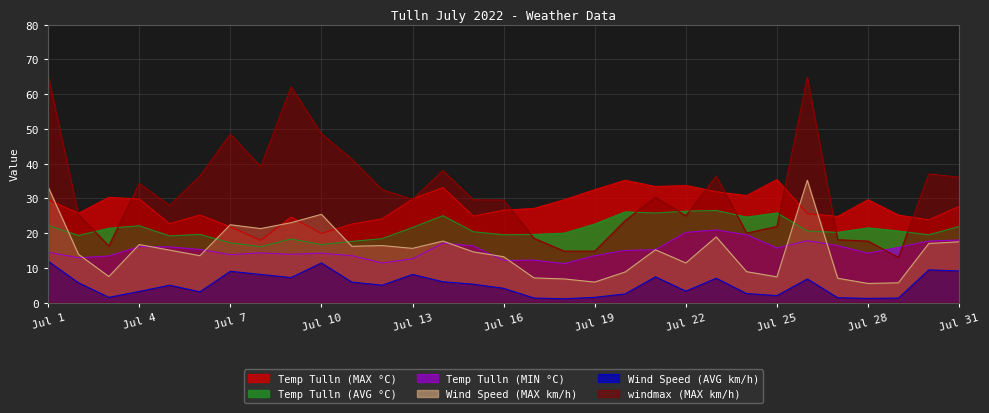

Which category has the highest value across all series?

Jul 1